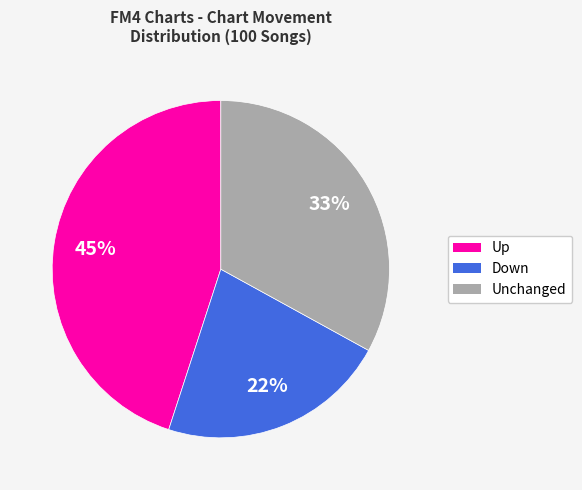

To the nearest percent, what is the difference between the largest and smallest slice percentages?

23%